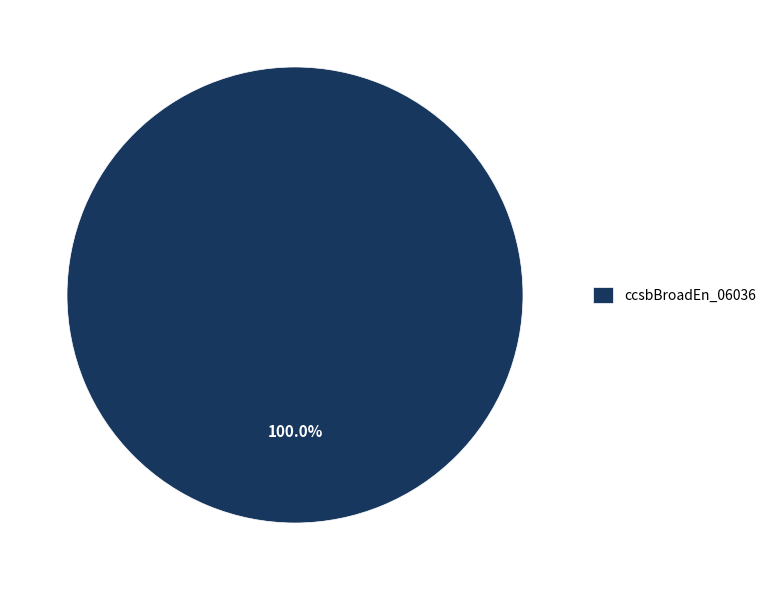

Rank the categories by value from highest to lowest.

ccsbBroadEn_06036